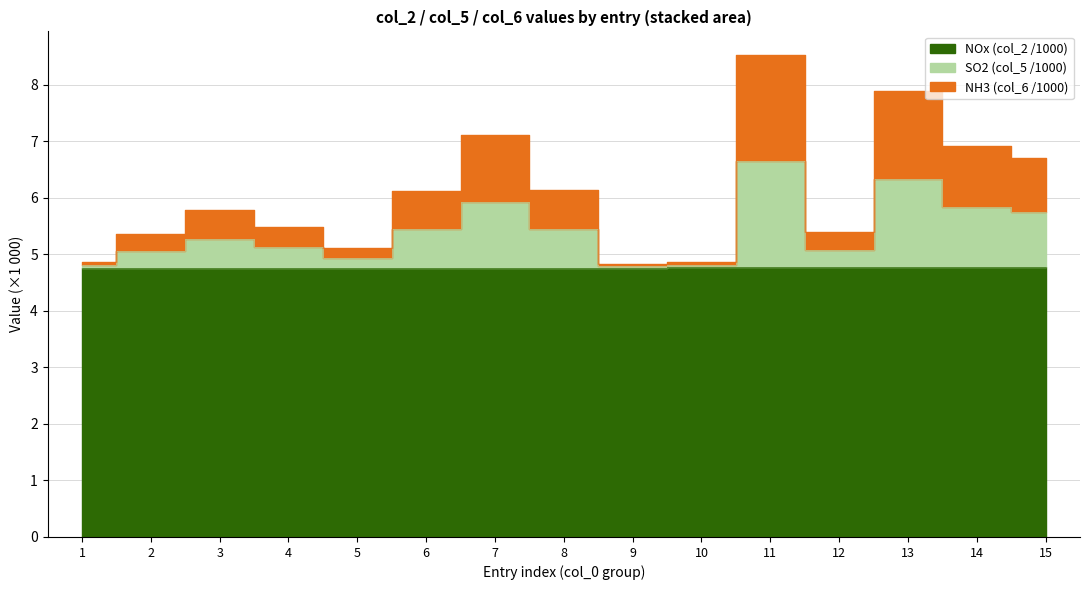

What is the difference between the highest and lowest values at 8?

1.4